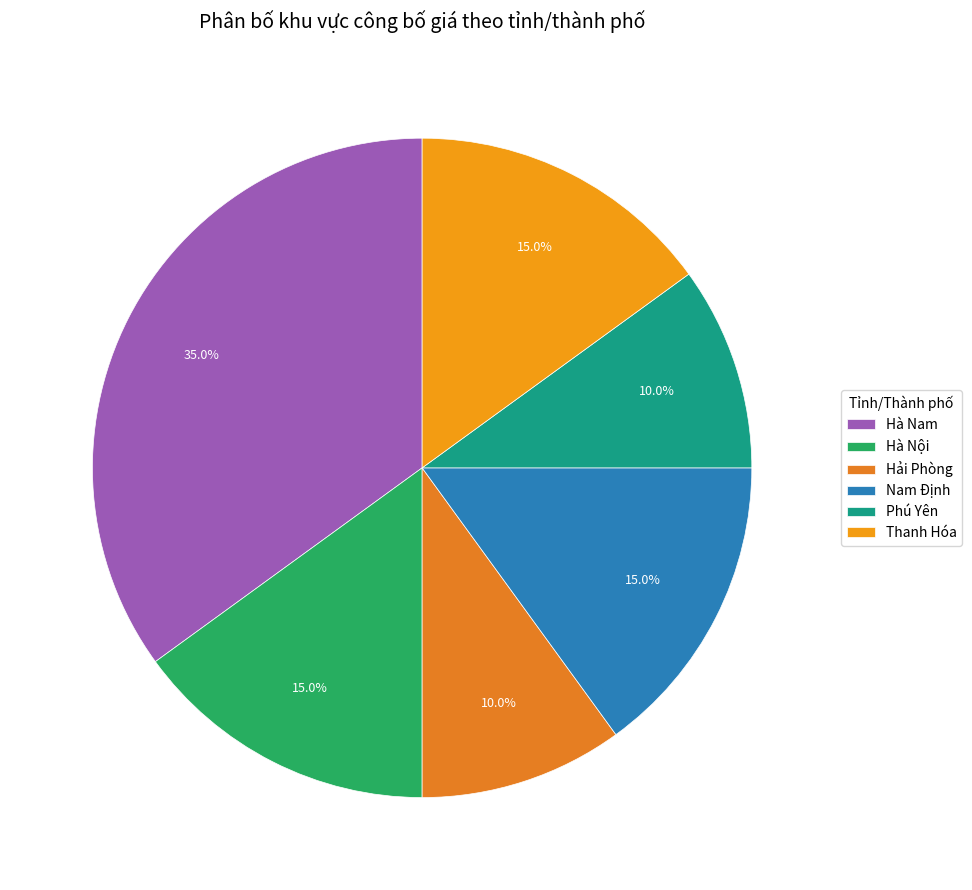

Does any single category account for the majority?

No